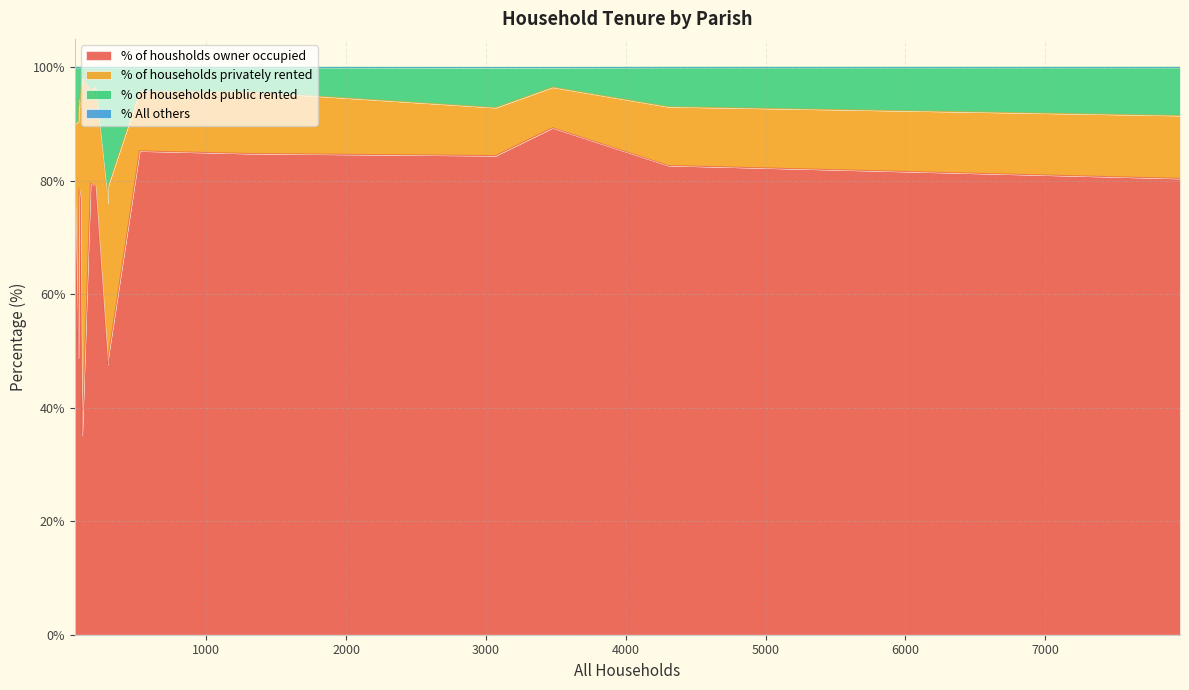

What is the value of the % of housholds owner occupied point at the 15th from the left?

47.6